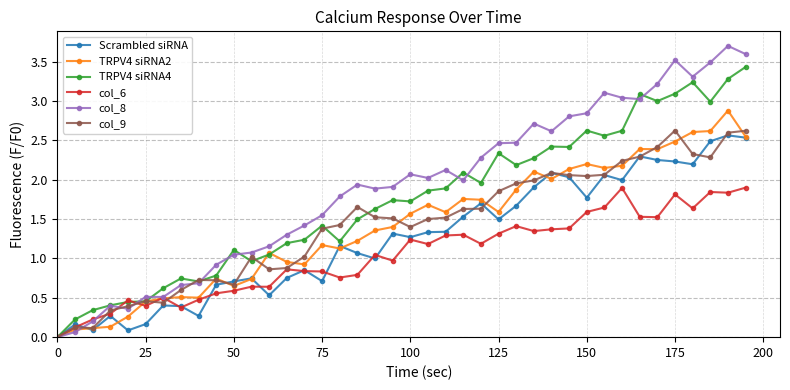

What is the sum of all col_8 values?

75.8